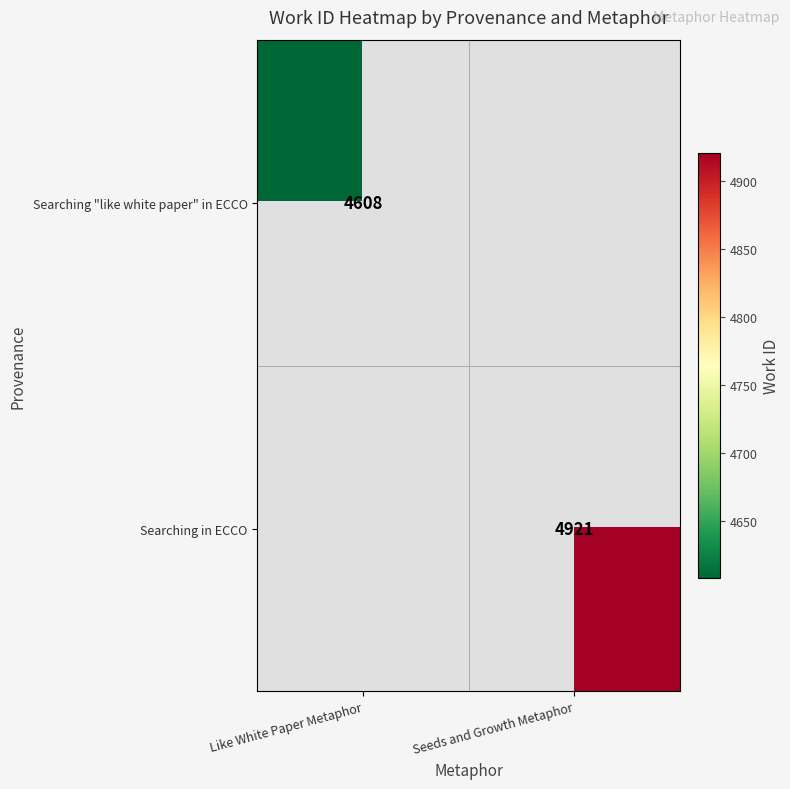

The Searching "like white paper" in ECCO series shows 6778 at Like White Paper Metaphor. True or false?

False